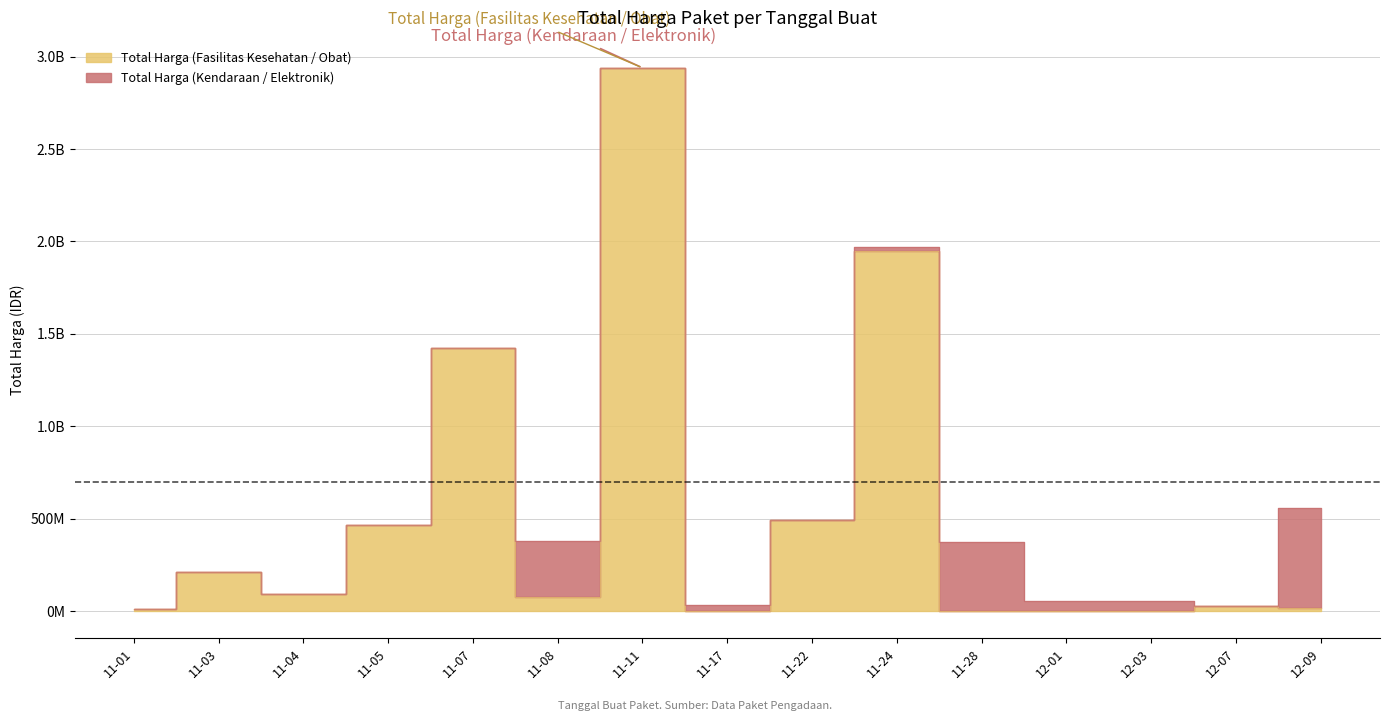

What is the label of the 4th point from the right?

12-01